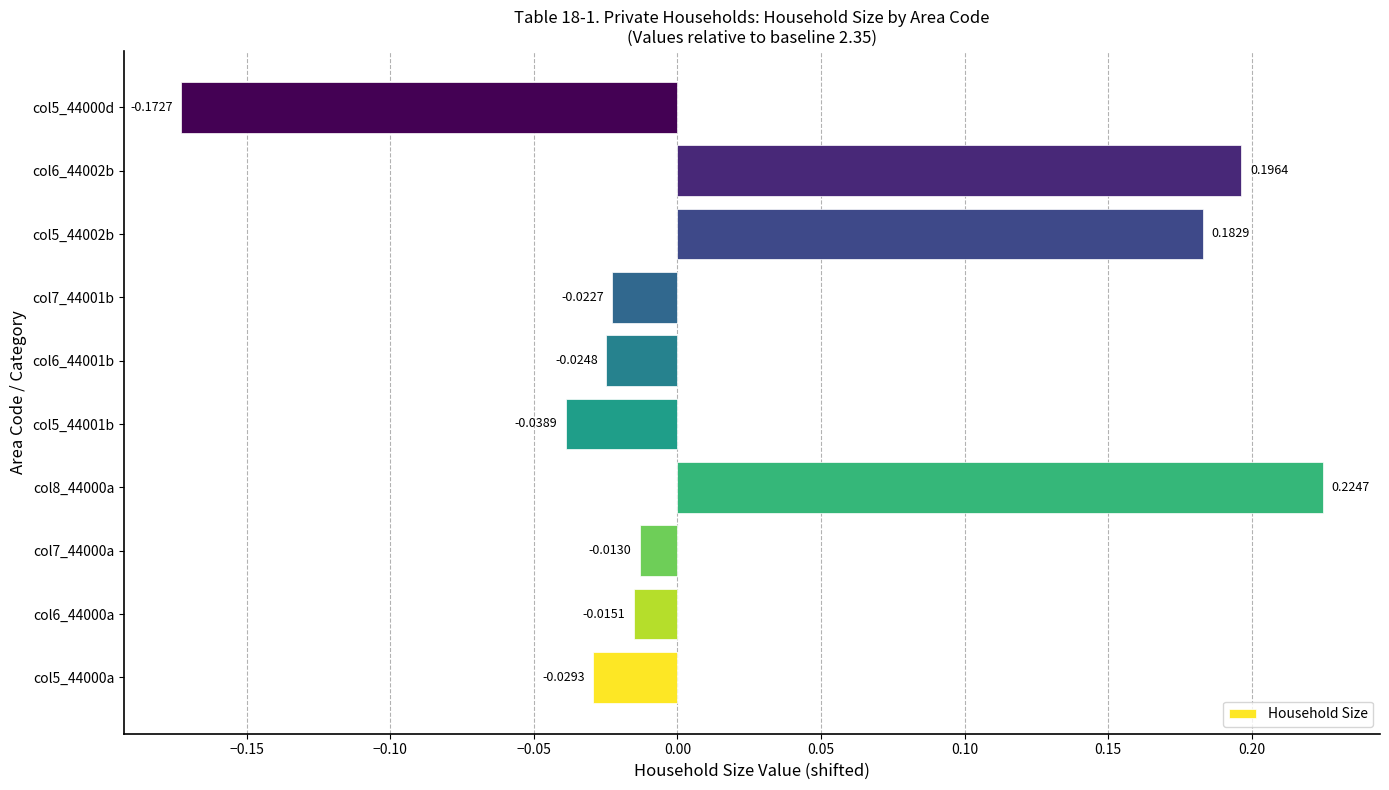

At which category does the chart reach its minimum across all series?

col5_44000d